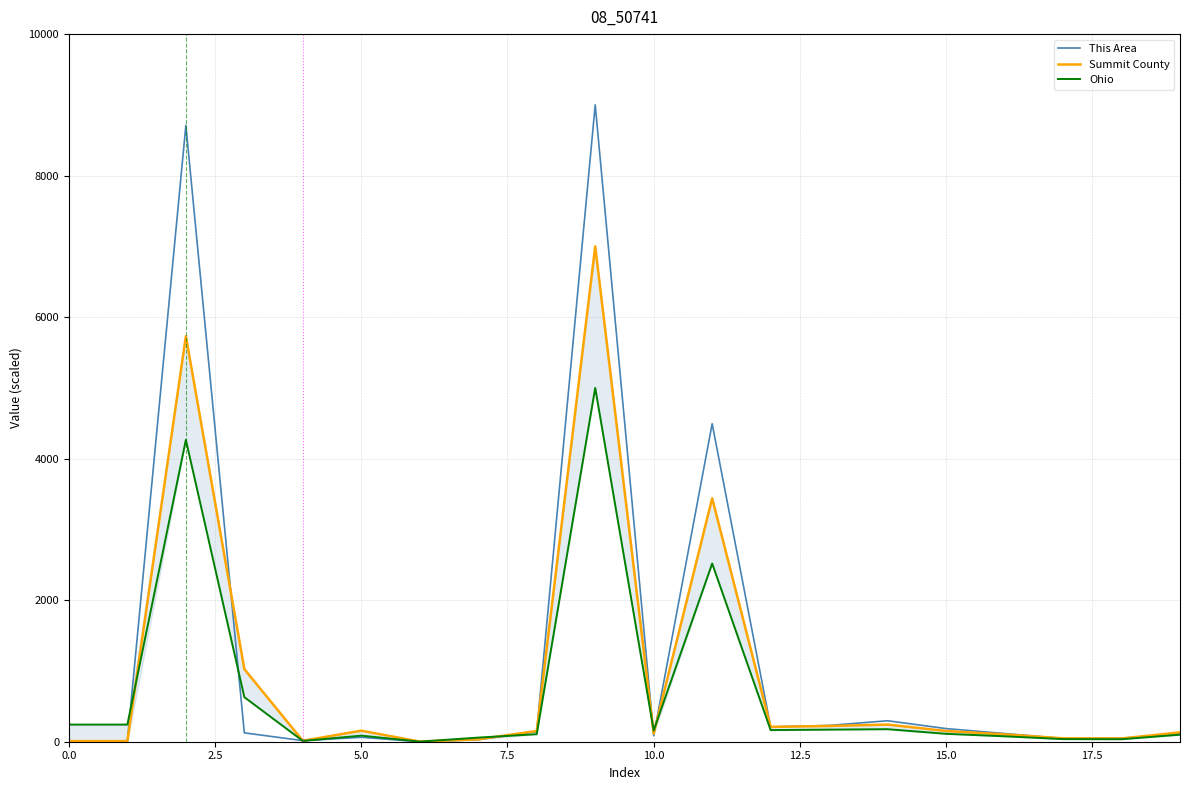

How many values in the This Area series exceed 118?

10